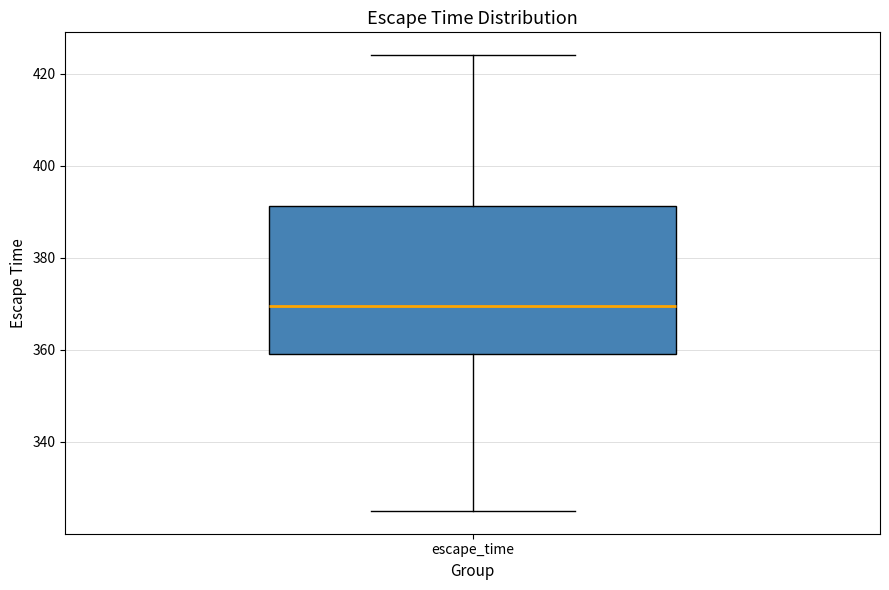

Where is the upper edge of the box for escape_time on the y-axis? The values are not printed on the chart, so give them approximately, as read against the axis.

392